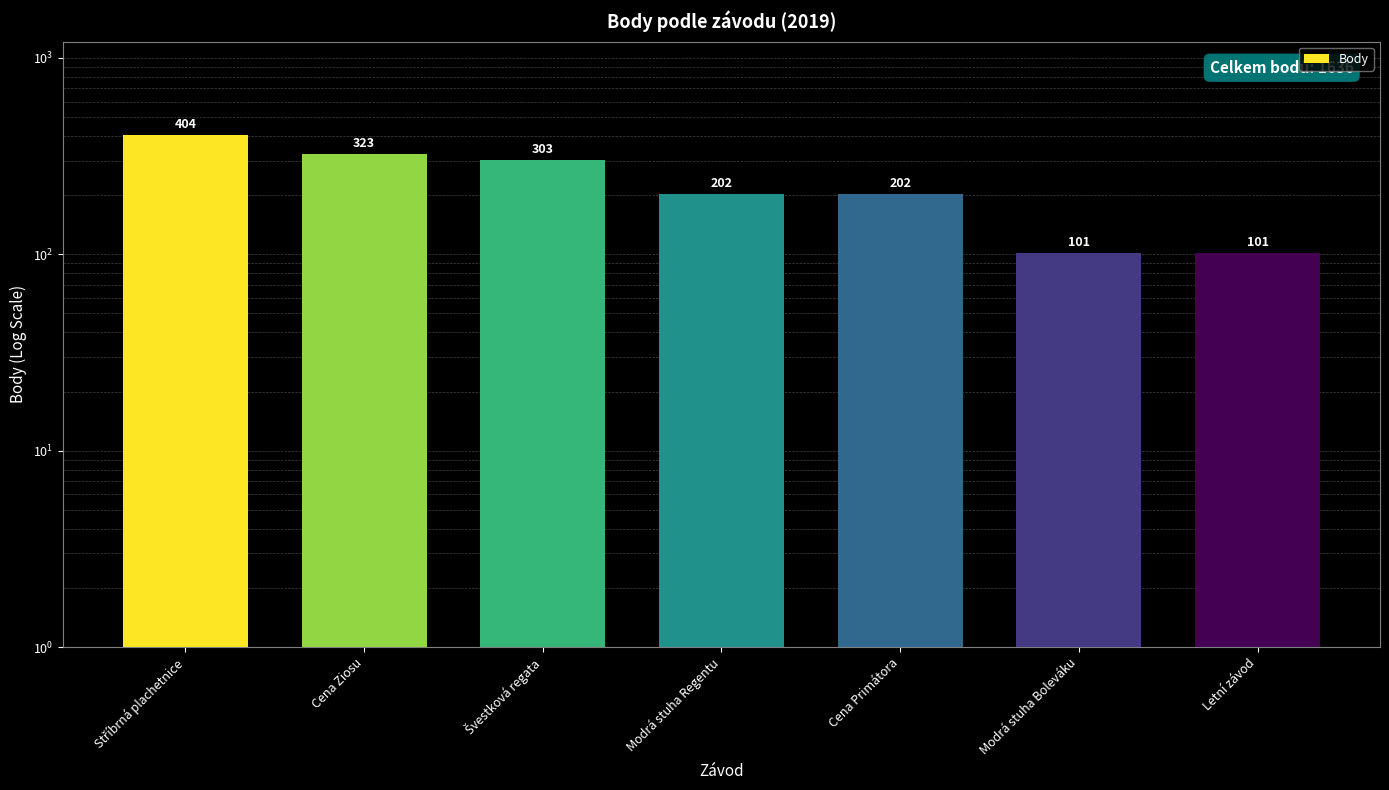

What is the difference between the maximum and second lowest values?

303